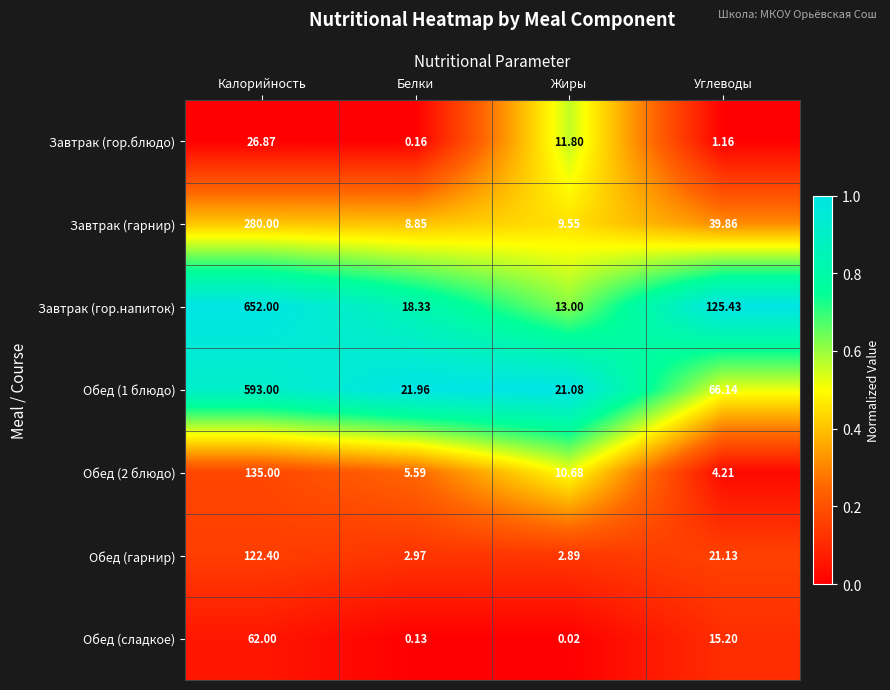

At how many categories does at least one series exceed 0?

4